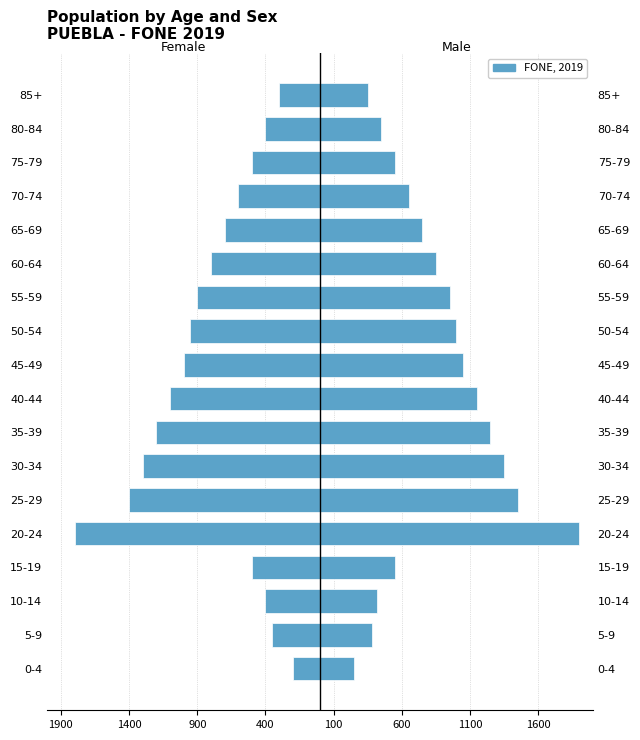

The Female series shows -304 at 70-74. True or false?

False